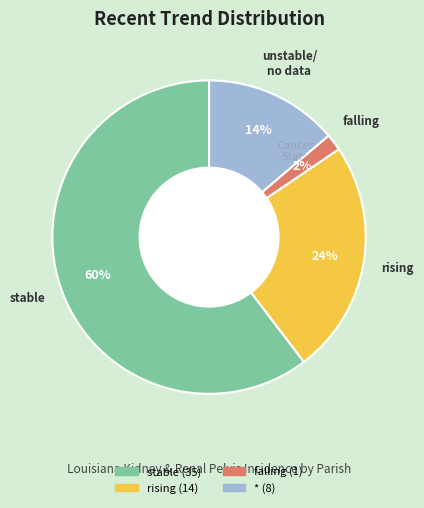

To the nearest percent, what is the average slice percentage?

25%